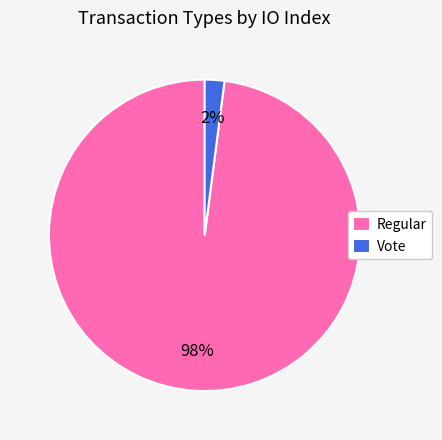

What is the majority slice?

Regular